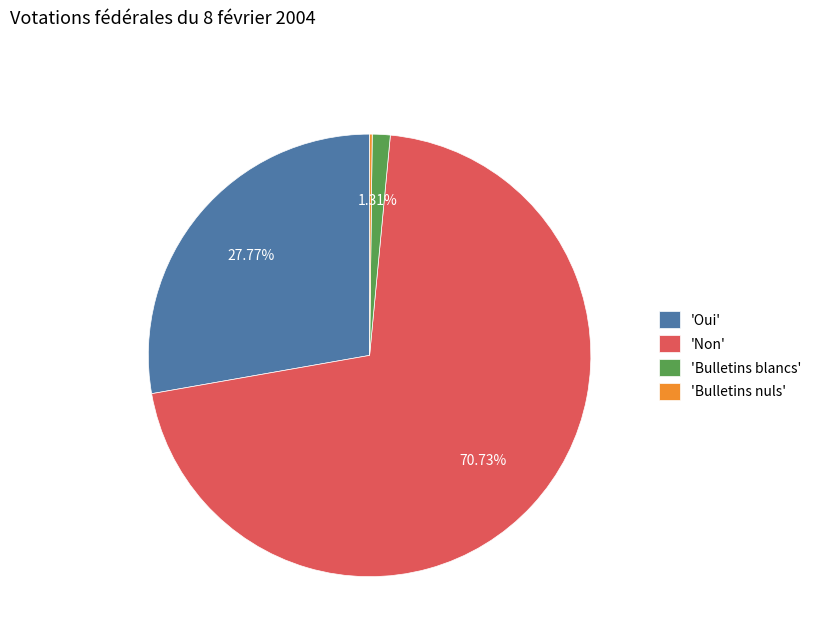

Which slice represents more than half of the pie?

'Non'